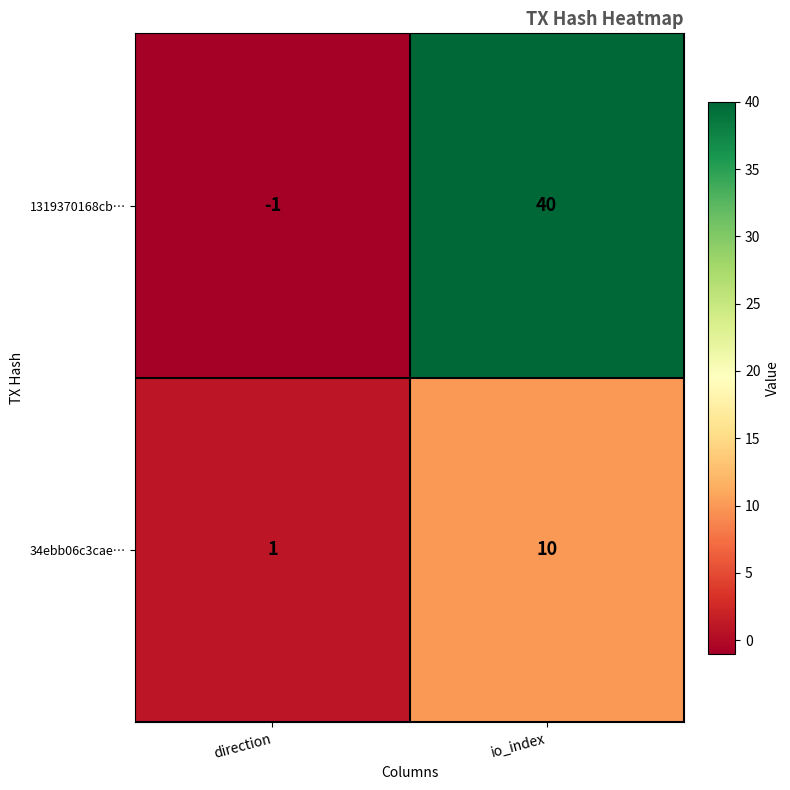

List the series in order of their peak value, highest first.

1319370168cb…, 34ebb06c3cae…